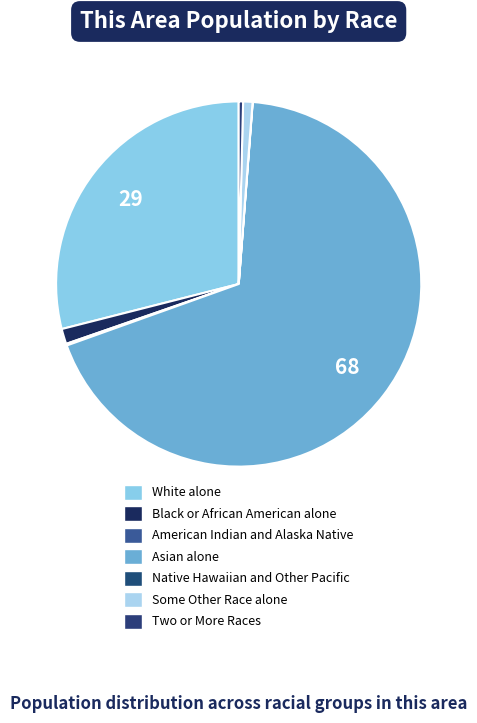

What is the total percentage of American Indian and Alaska Native and White alone?

29.1%